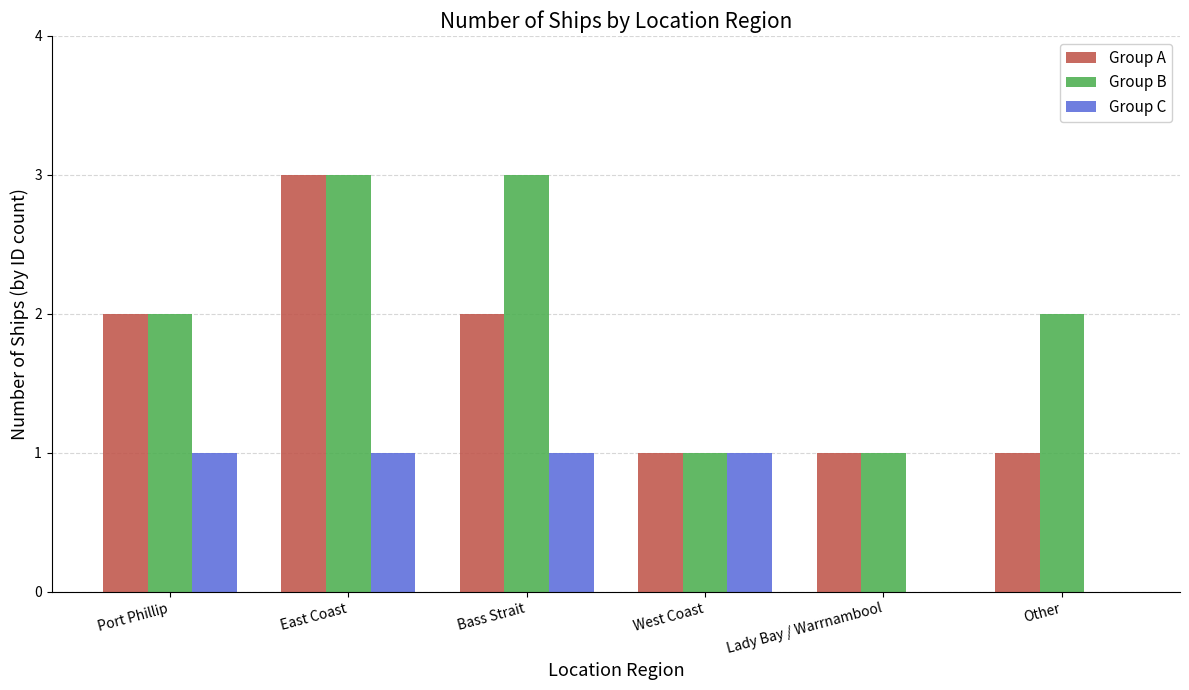

Count the Group B values in the range 1 to 3.

6